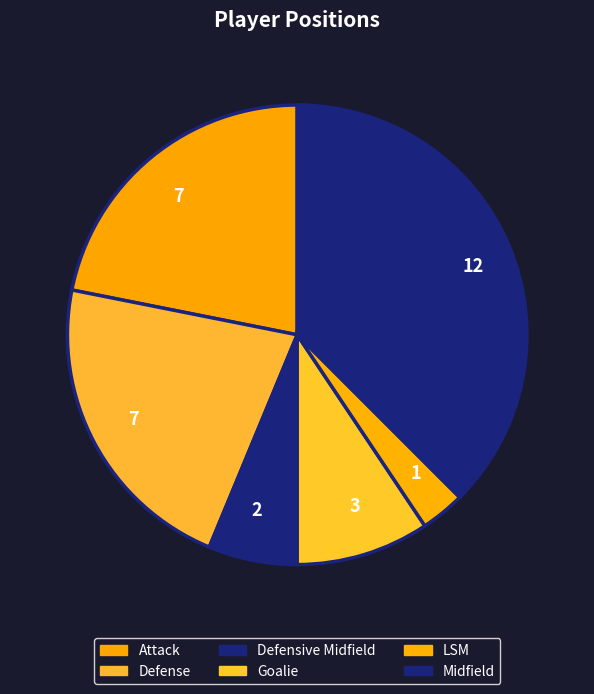

Does Midfield account for over 50% of the chart?

No